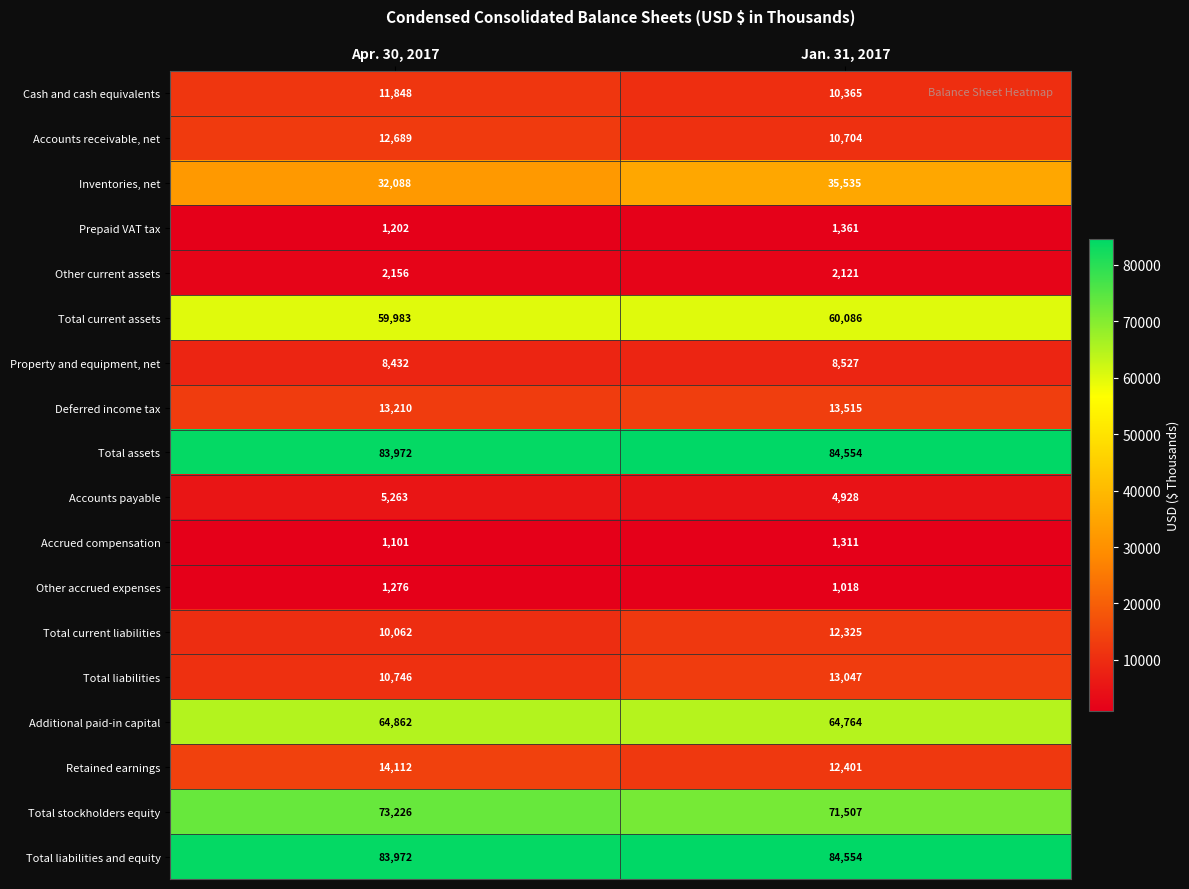

The Prepaid VAT tax series shows 1361 at Jan. 31, 2017. True or false?

True